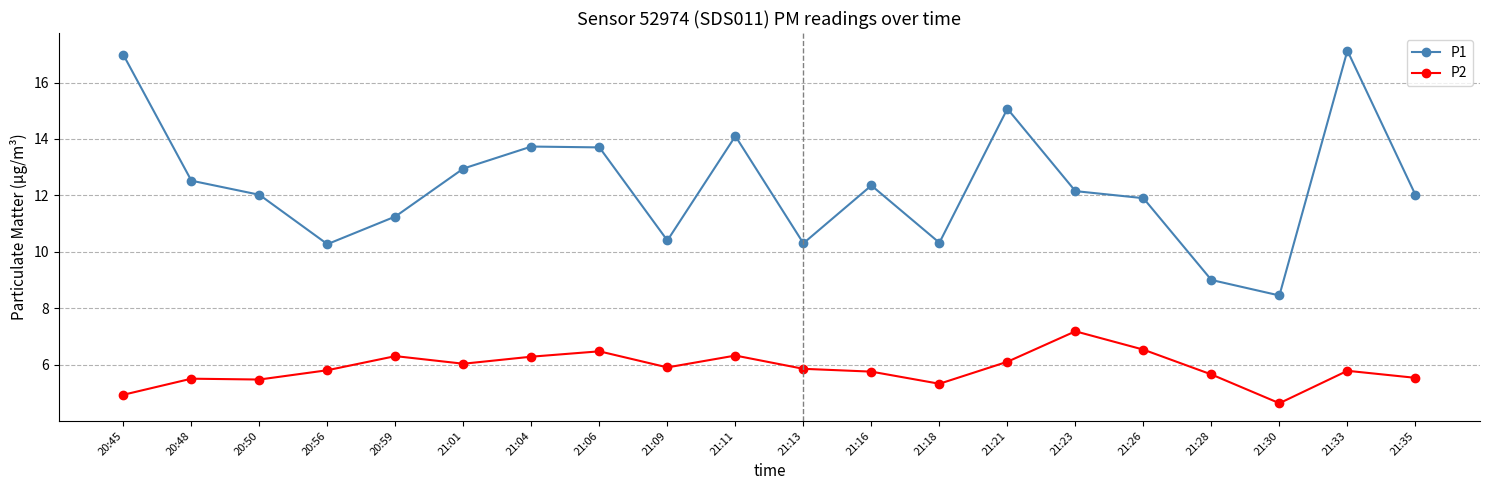

At 21:16, list the series in order from smallest to largest.

P2, P1